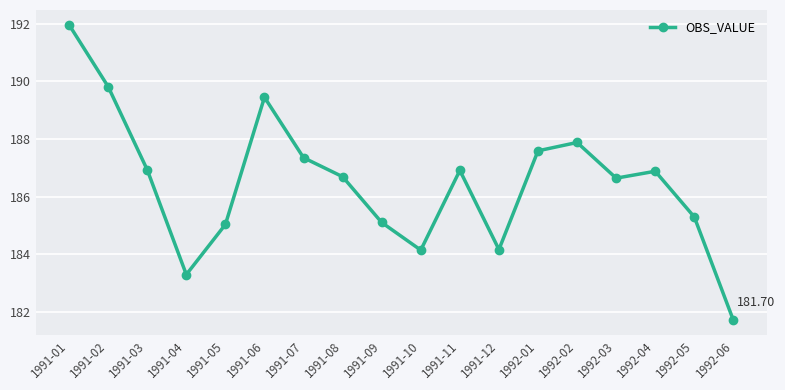

What is the sum of the values at 1992-01 and 1991-06?

377.0